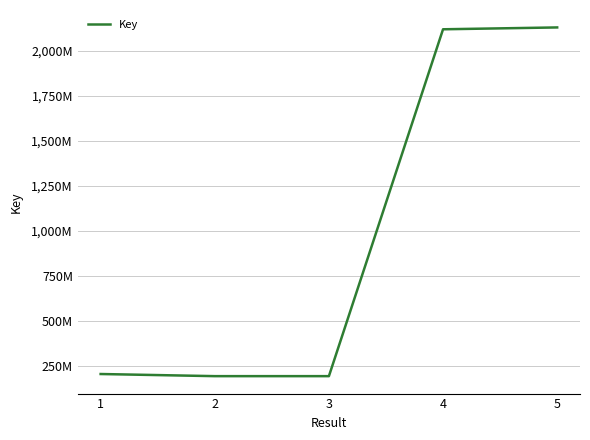

What is the maximum value shown in the chart?

2130401153